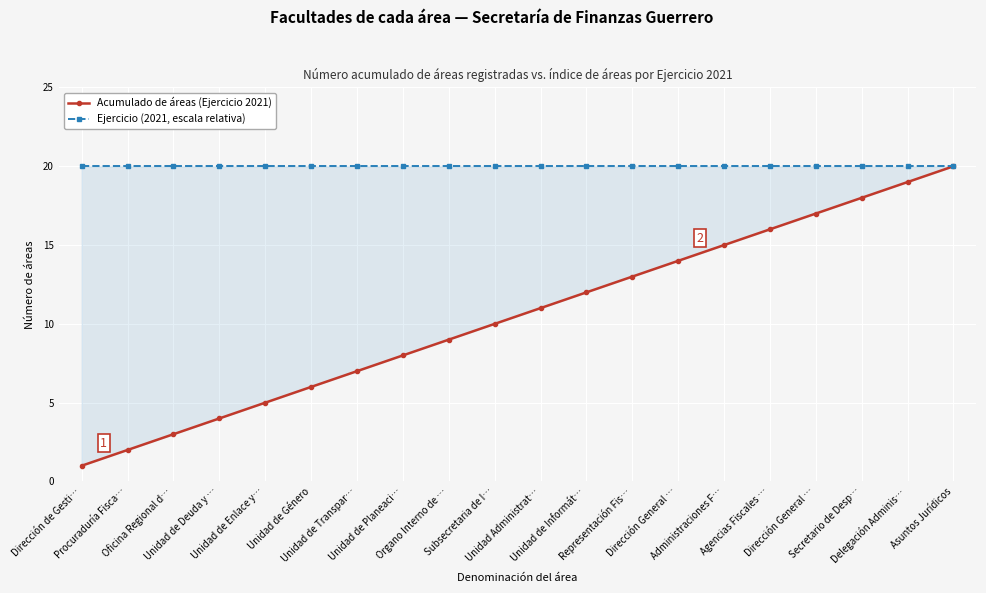

At which category is the sum across all series the highest?

Asuntos Jurídicos